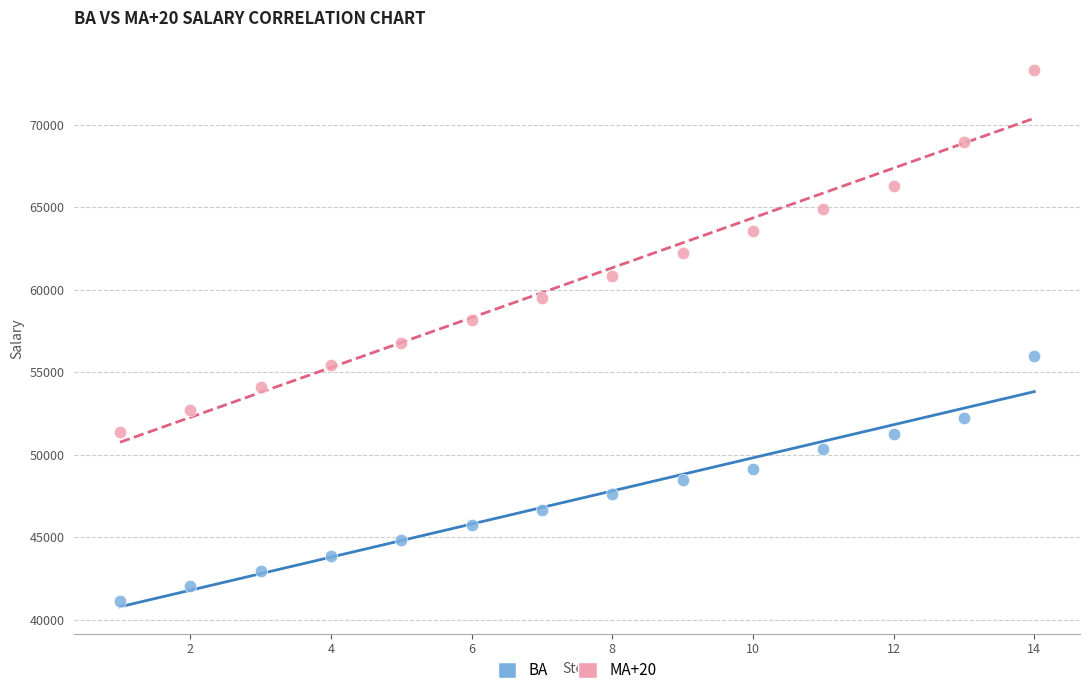

Which series contains the highest Y value?

MA+20